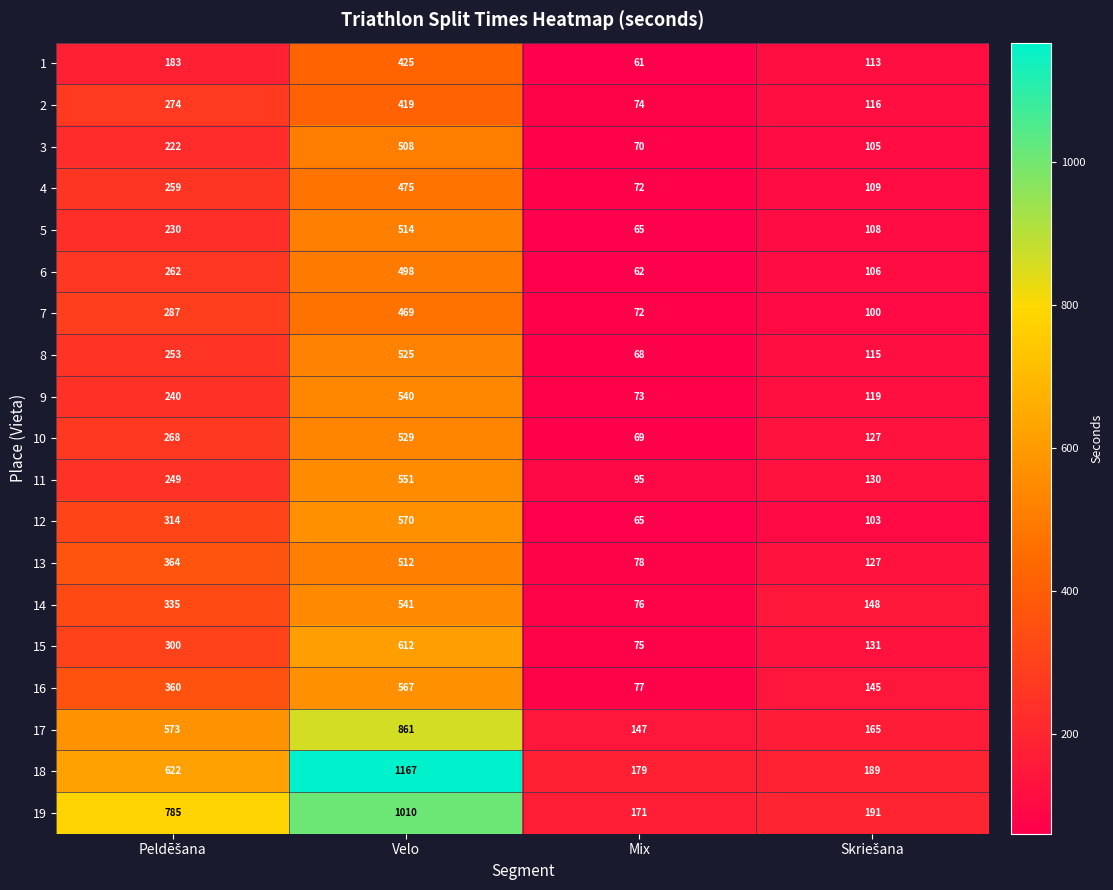

Read the 16 value at Mix.

77